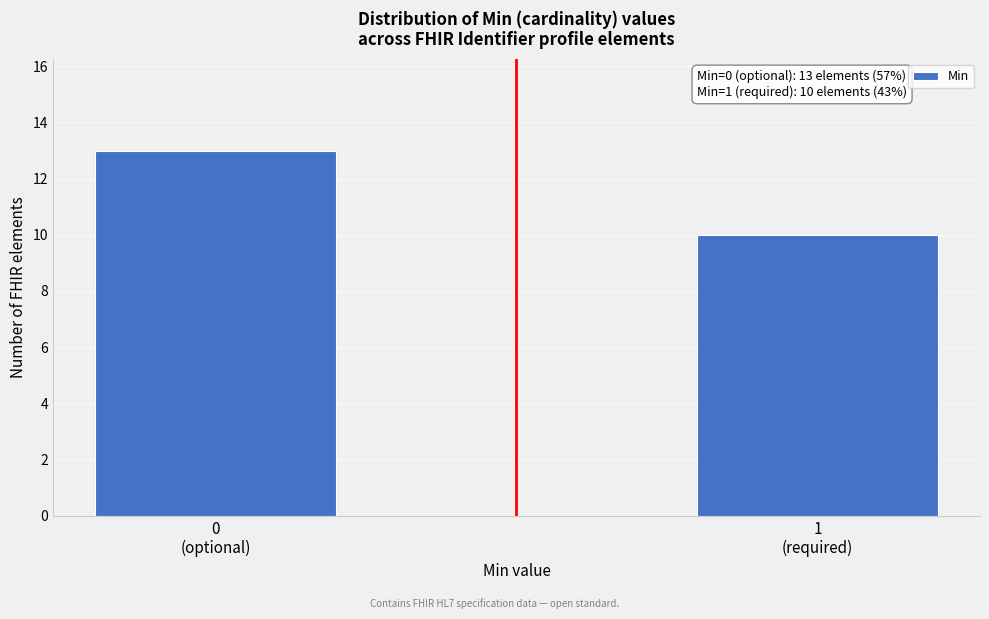

Reading left to right, extract all data points from this chart.

13	10